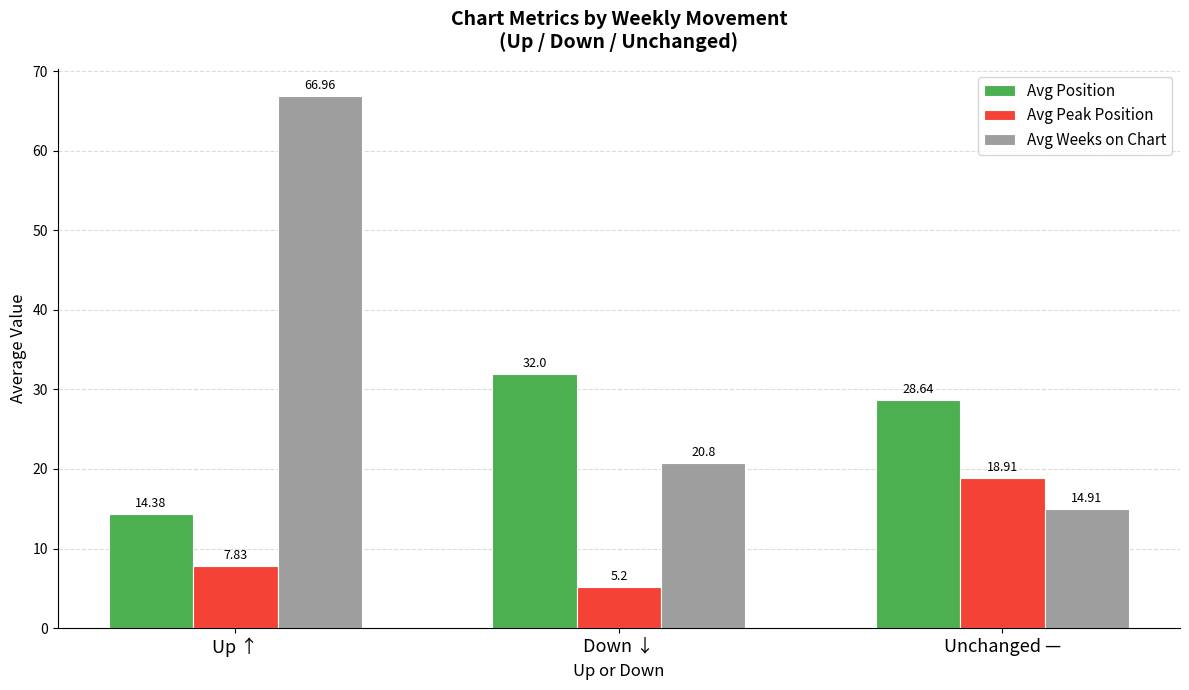

What is the difference between the Avg Peak Position values at Down ↓ and Up ↑?

2.6